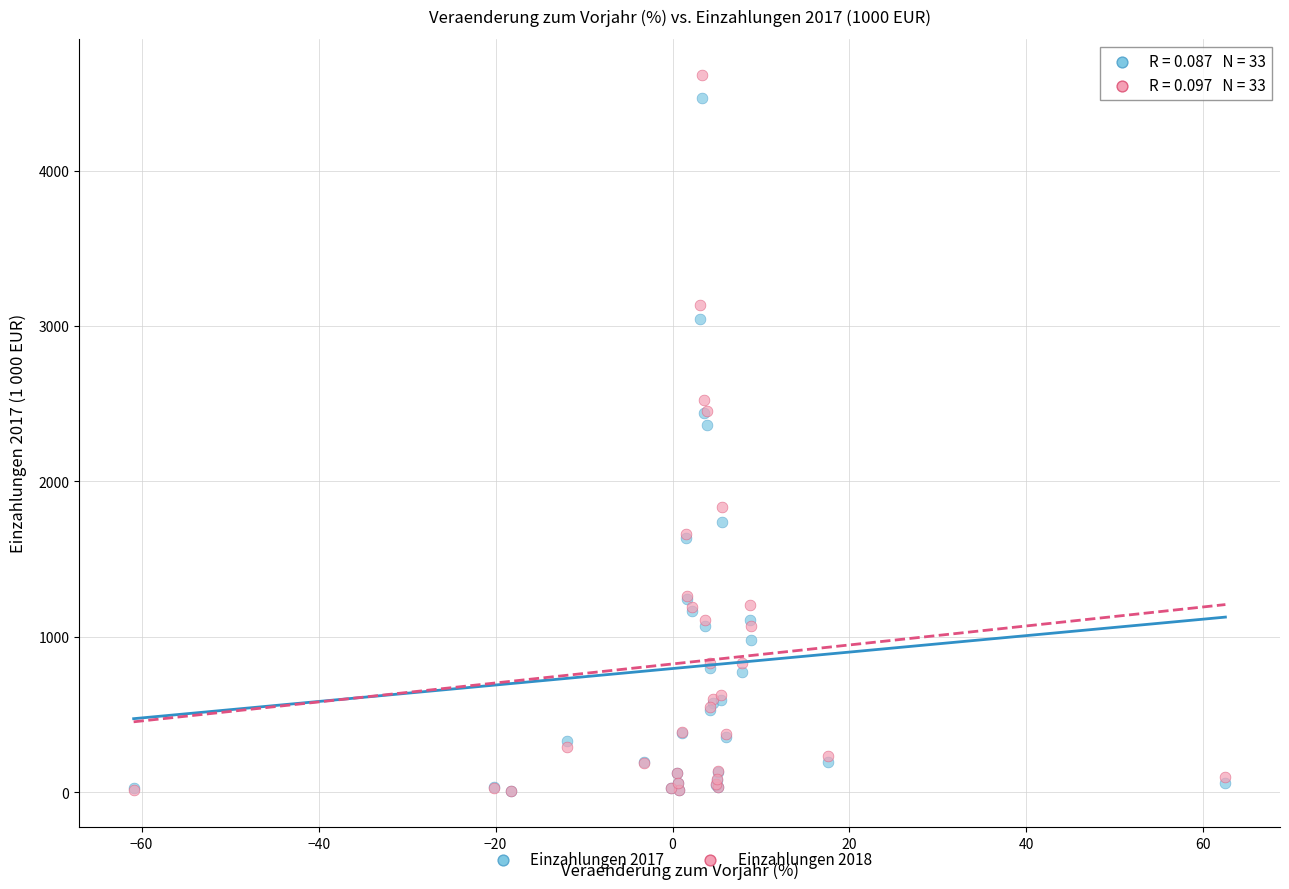

In the Einzahlungen 2018 series, what Y value is closest to 2311?

2454.8